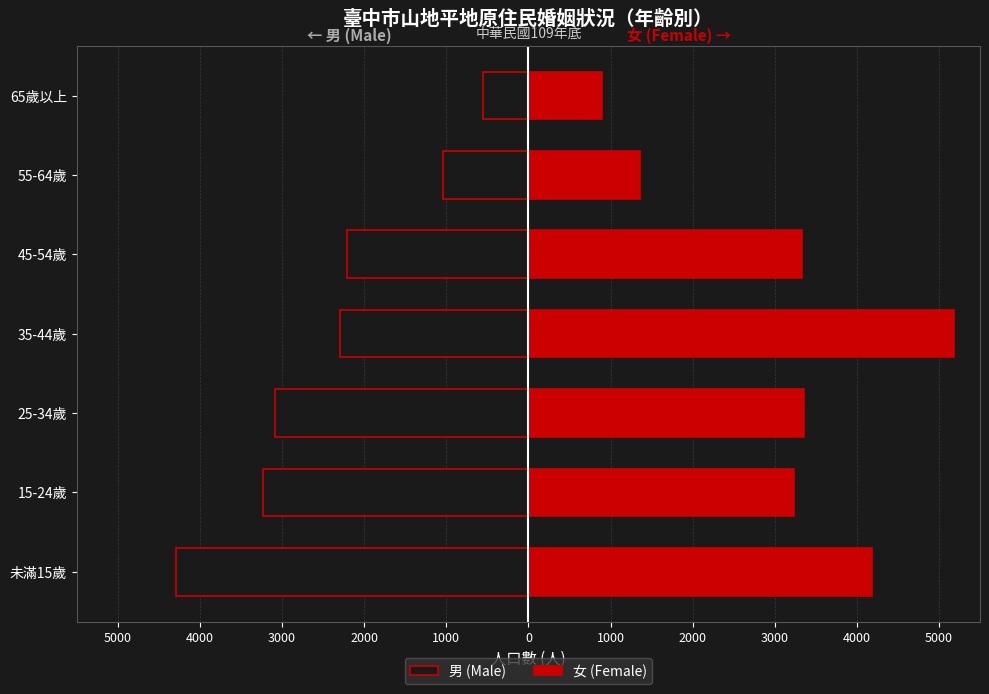

At 45-54歲, list the series in order from largest to smallest.

女 (Female), 男 (Male)